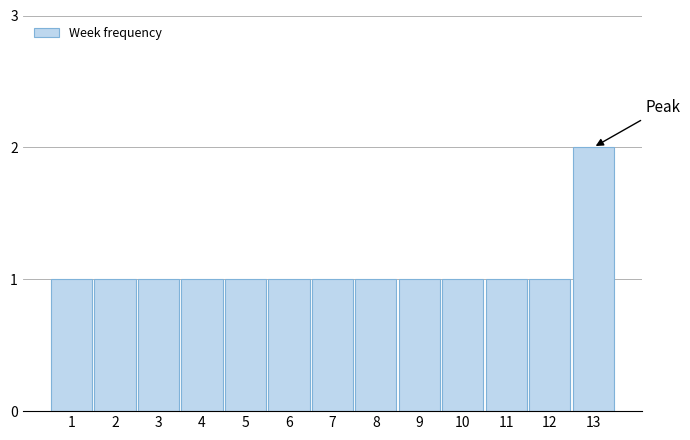

Reading left to right, transcribe all the data shown in this chart.

1=1	2=1	3=1	4=1	5=1	6=1	7=1	8=1	9=1	10=1	11=1	12=1	13=2